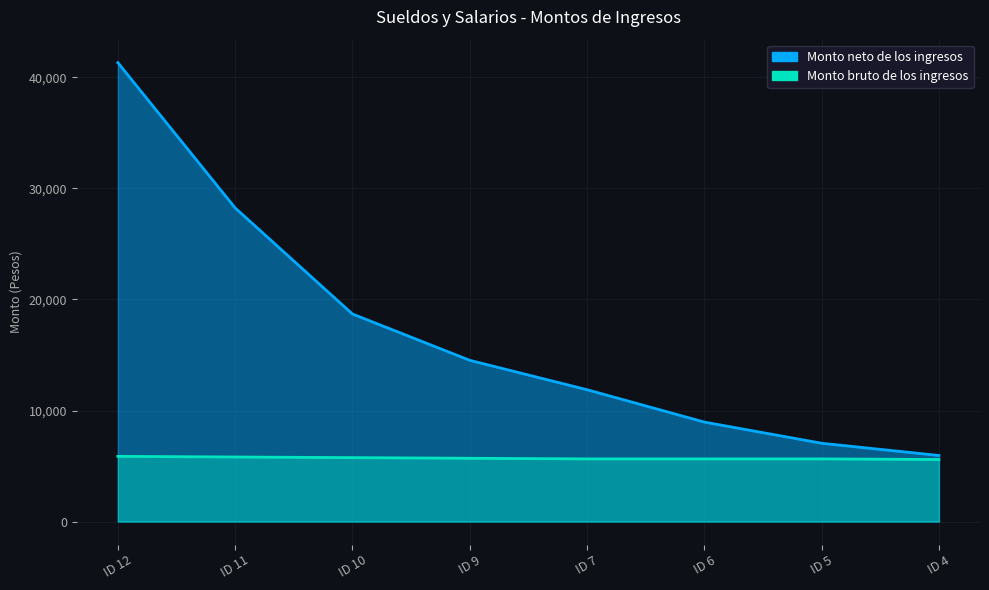

What is the difference between the second highest and second lowest values in the Monto bruto de los ingresos series?

171.0